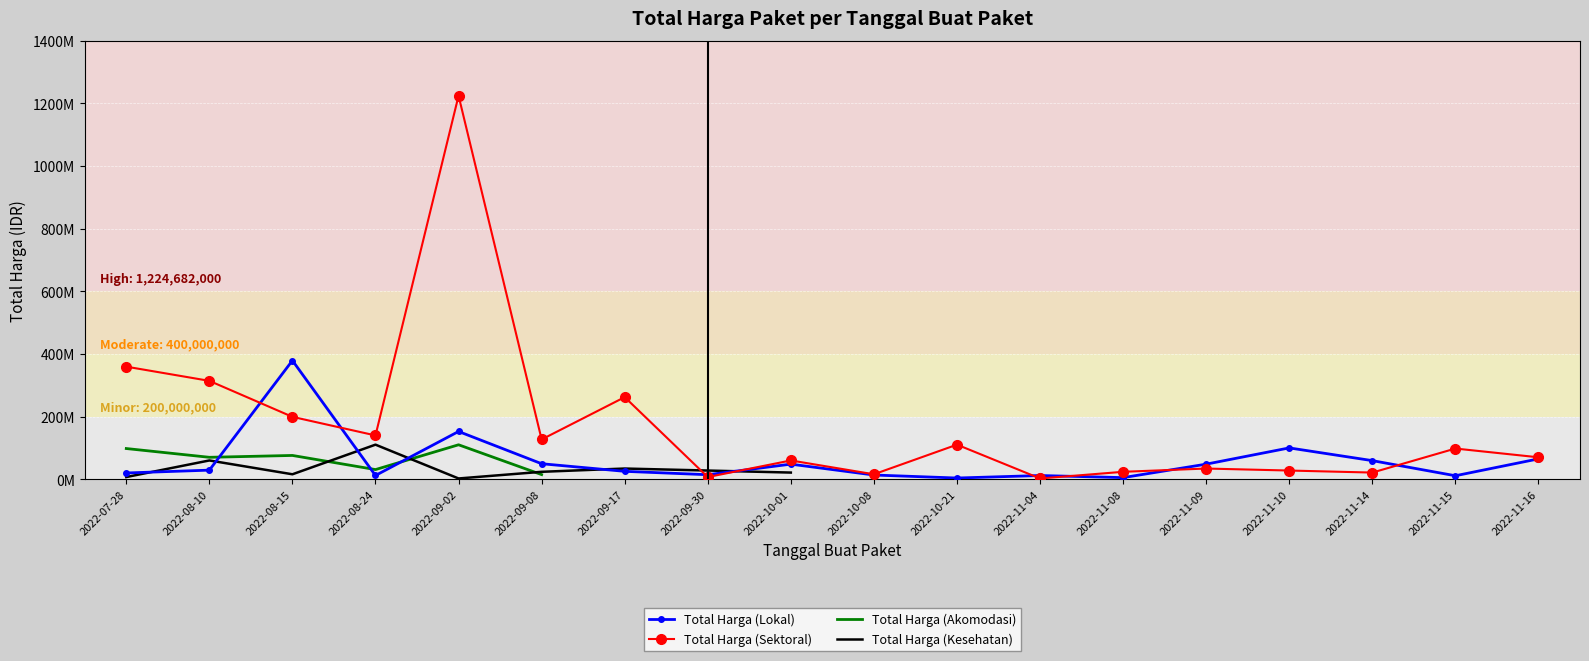

Which series has the largest total across all categories?

Total Harga (Sektoral)